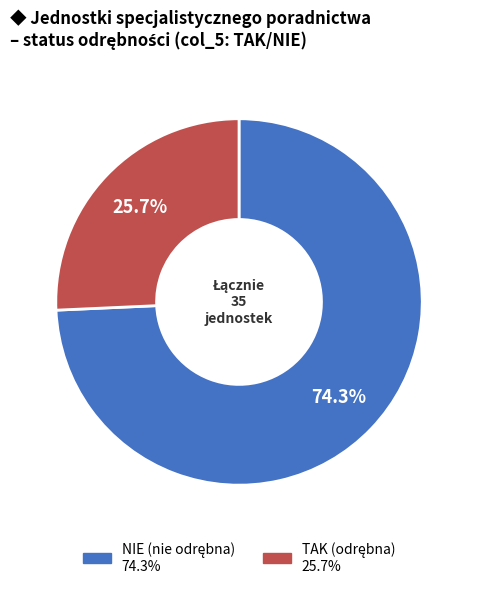

Count the number of slices in the pie.

2